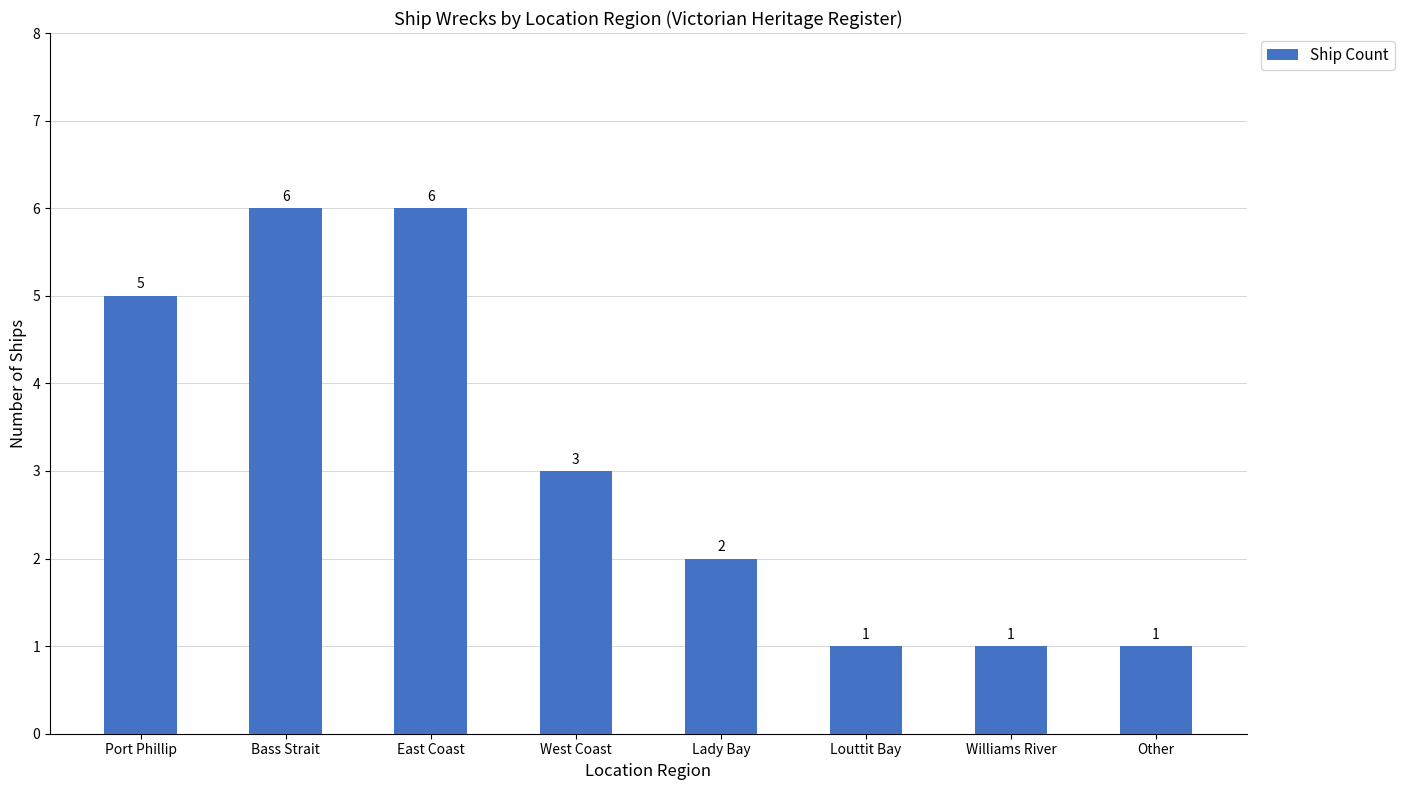

What is the maximum value shown in the chart?

6